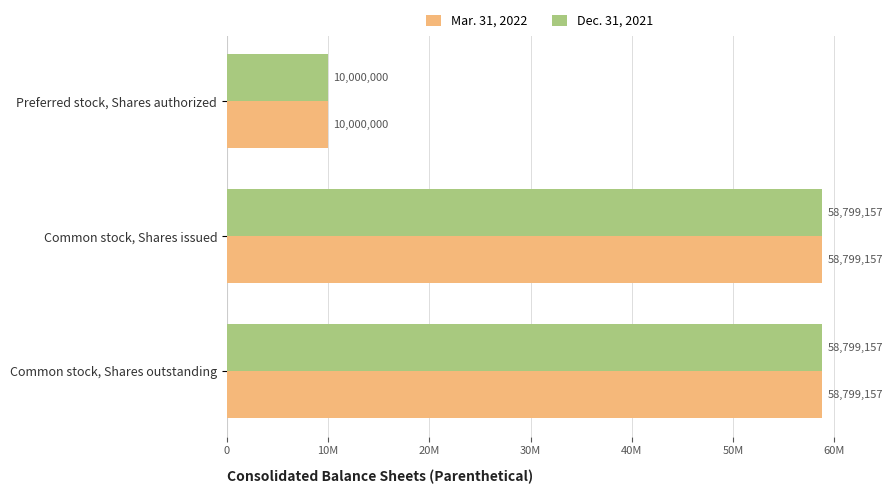

What are all the series names shown in the legend?

Mar. 31, 2022, Dec. 31, 2021